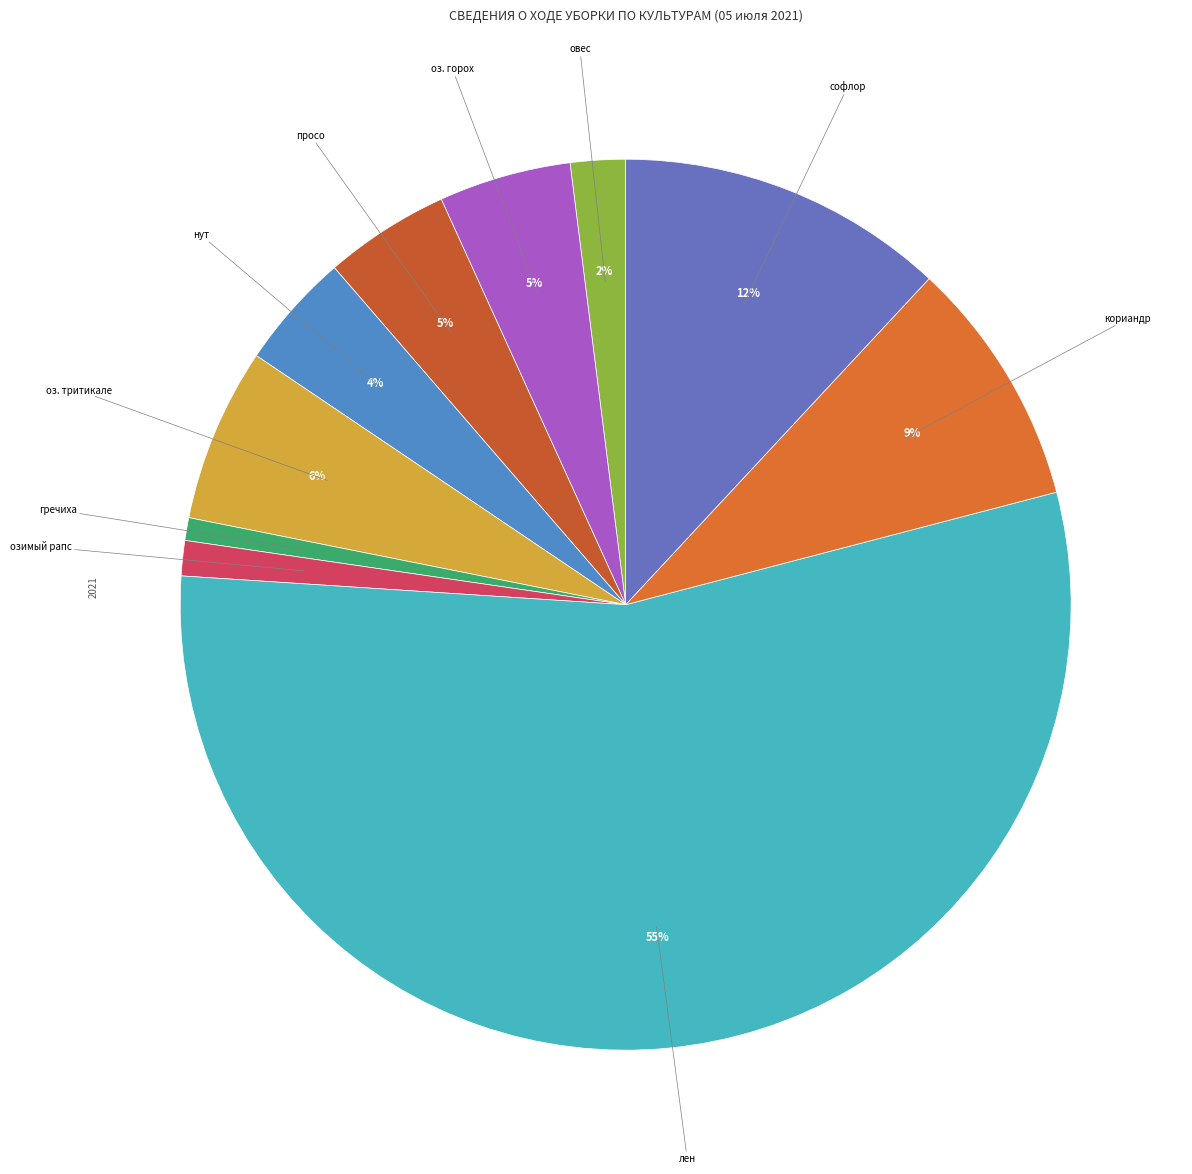

Count the number of slices in the pie.

10